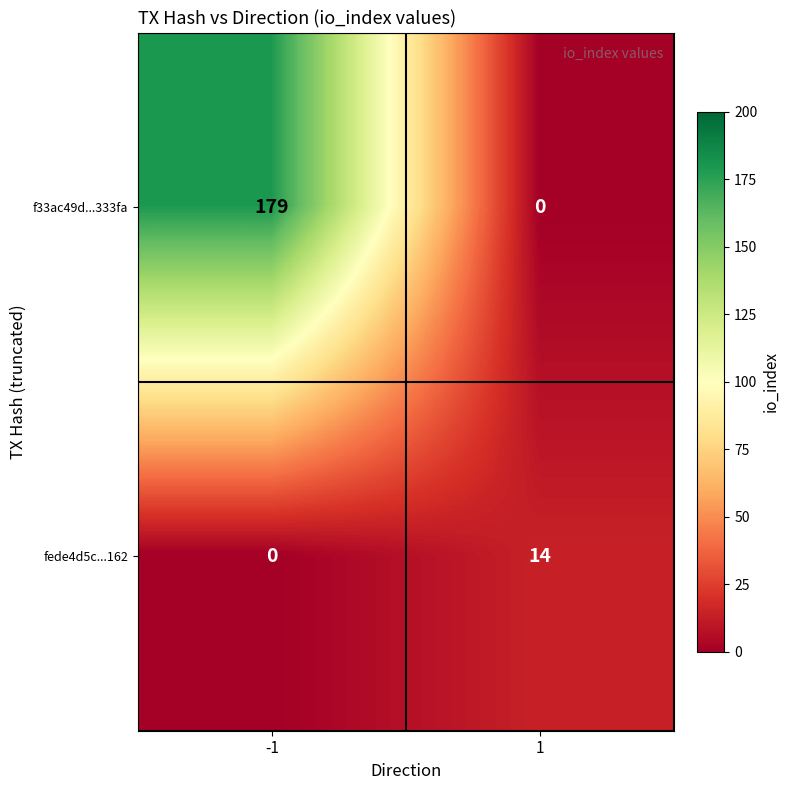

At which category is the sum across all series the highest?

-1